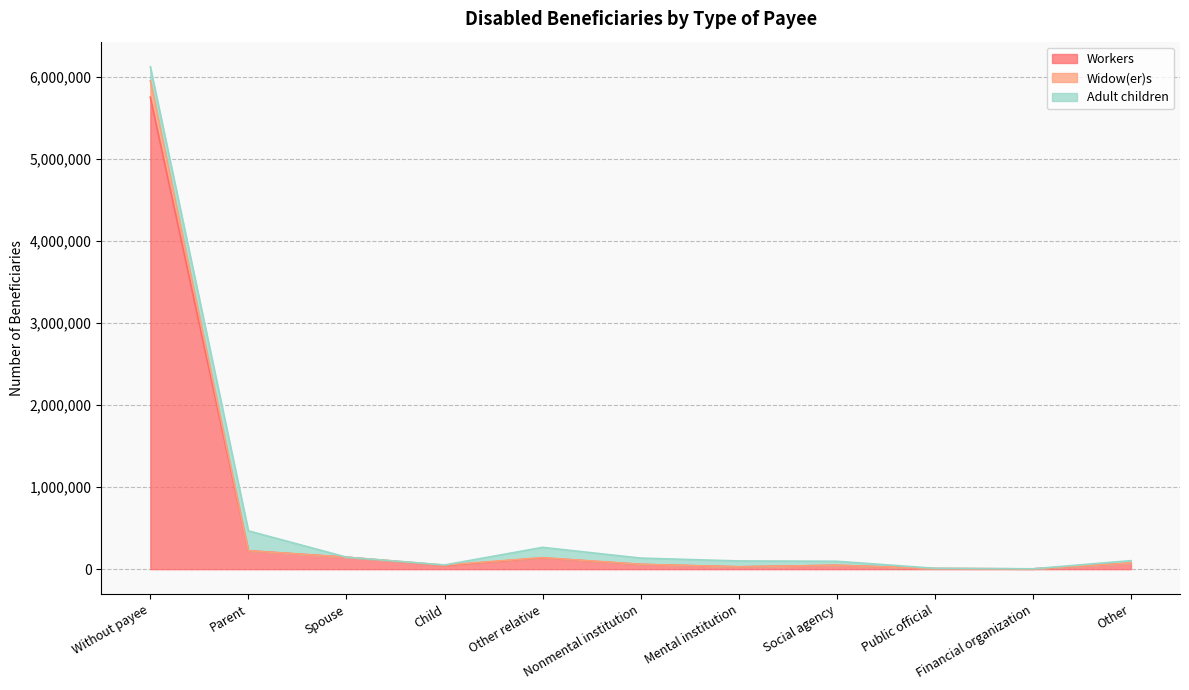

Does the chart have visible grid lines?

Yes